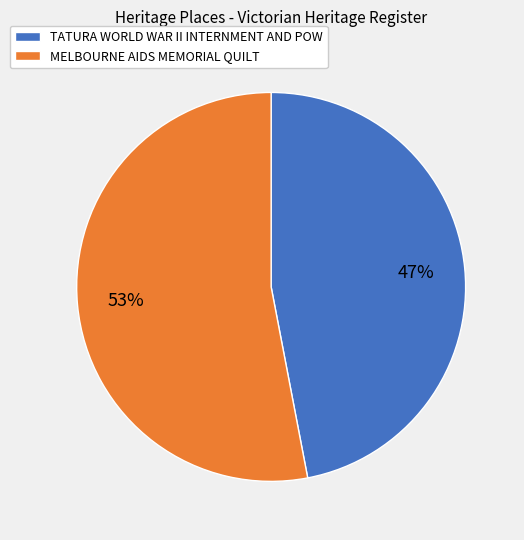

Which category has the smallest portion of the pie?

TATURA WORLD WAR II INTERNMENT AND POW